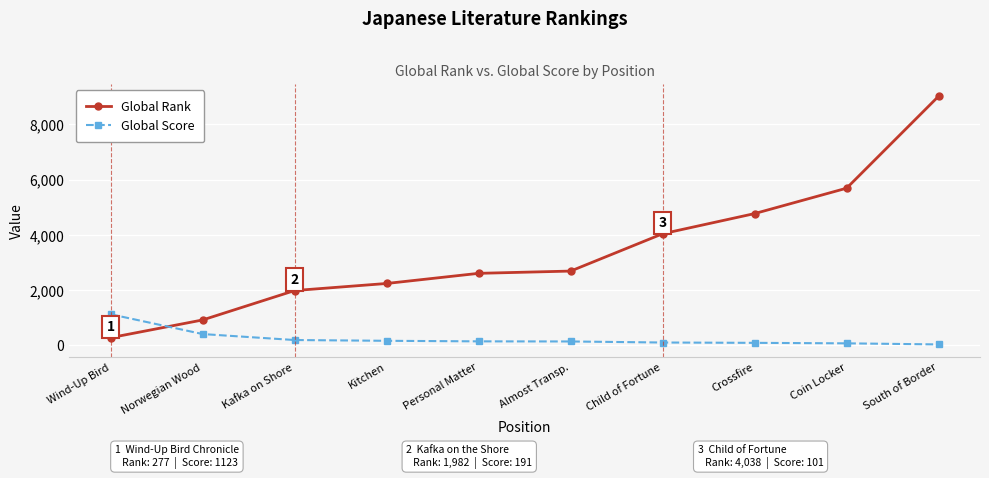

After their last crossing, which series has the higher values: Global Rank or Global Score?

Global Rank